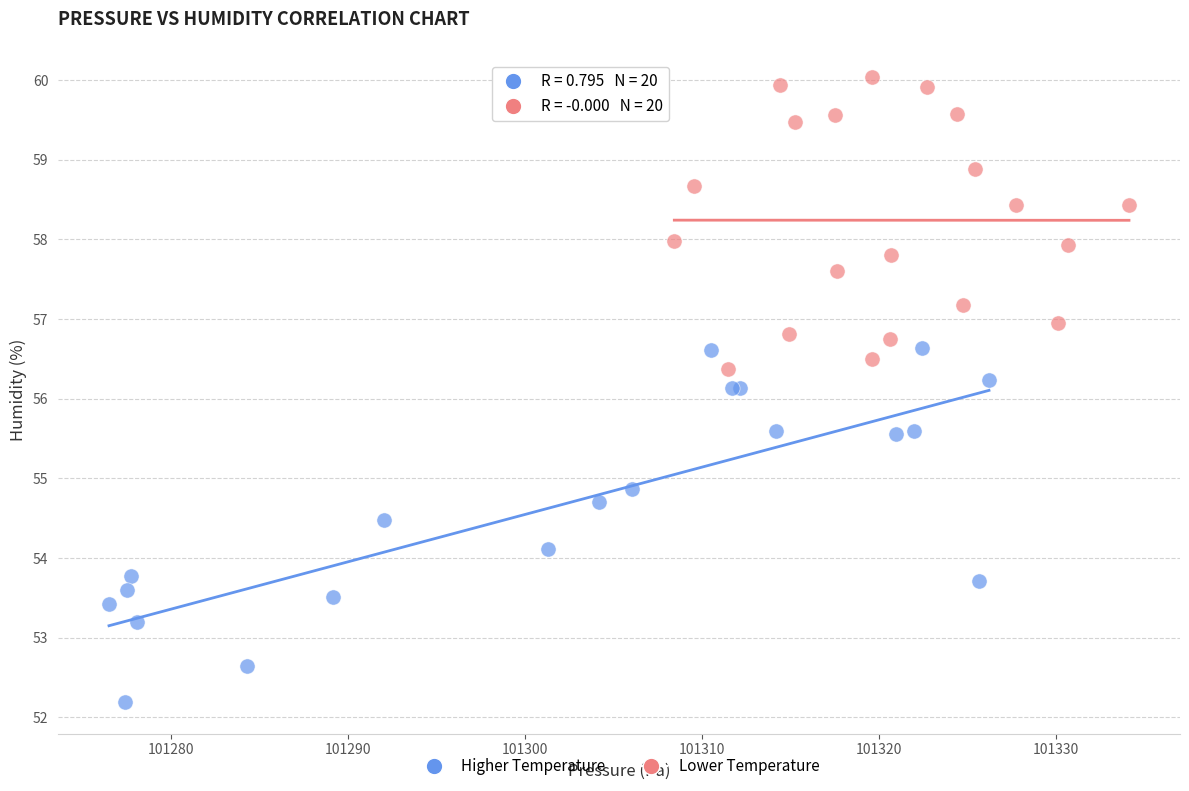

Which series reaches the minimum Y coordinate?

Higher Temperature